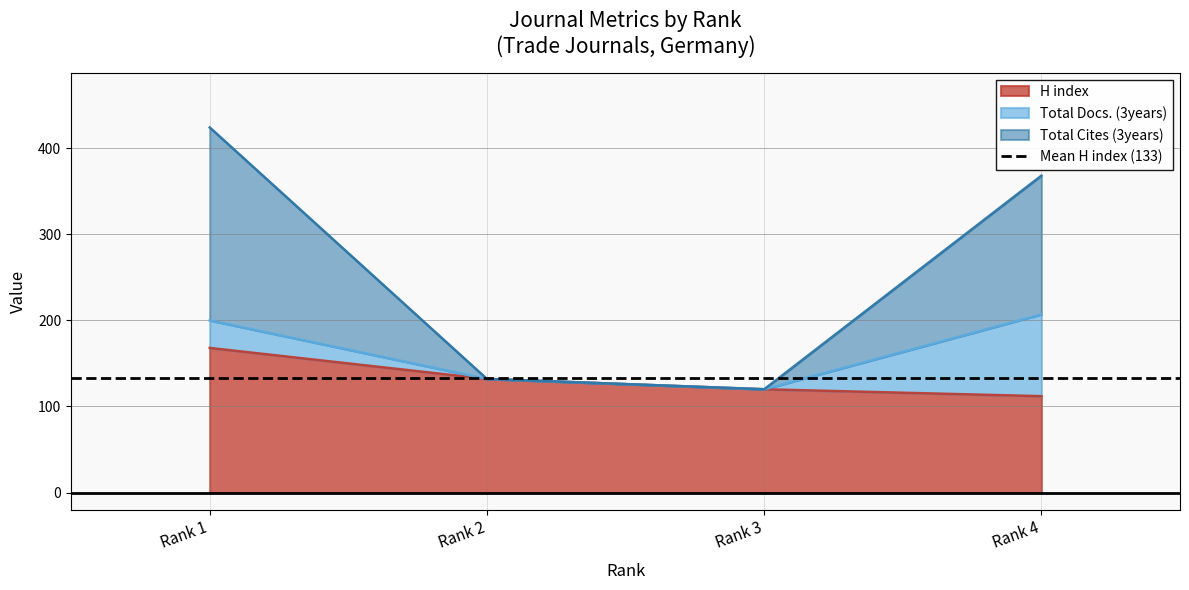

Which category has the highest value in the H index series?

Rank 1